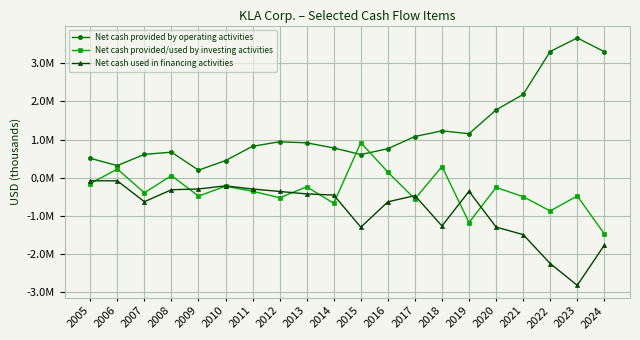

List the series in order of their peak value, lowest first.

Net cash used in financing activities, Net cash provided/used by investing activities, Net cash provided by operating activities